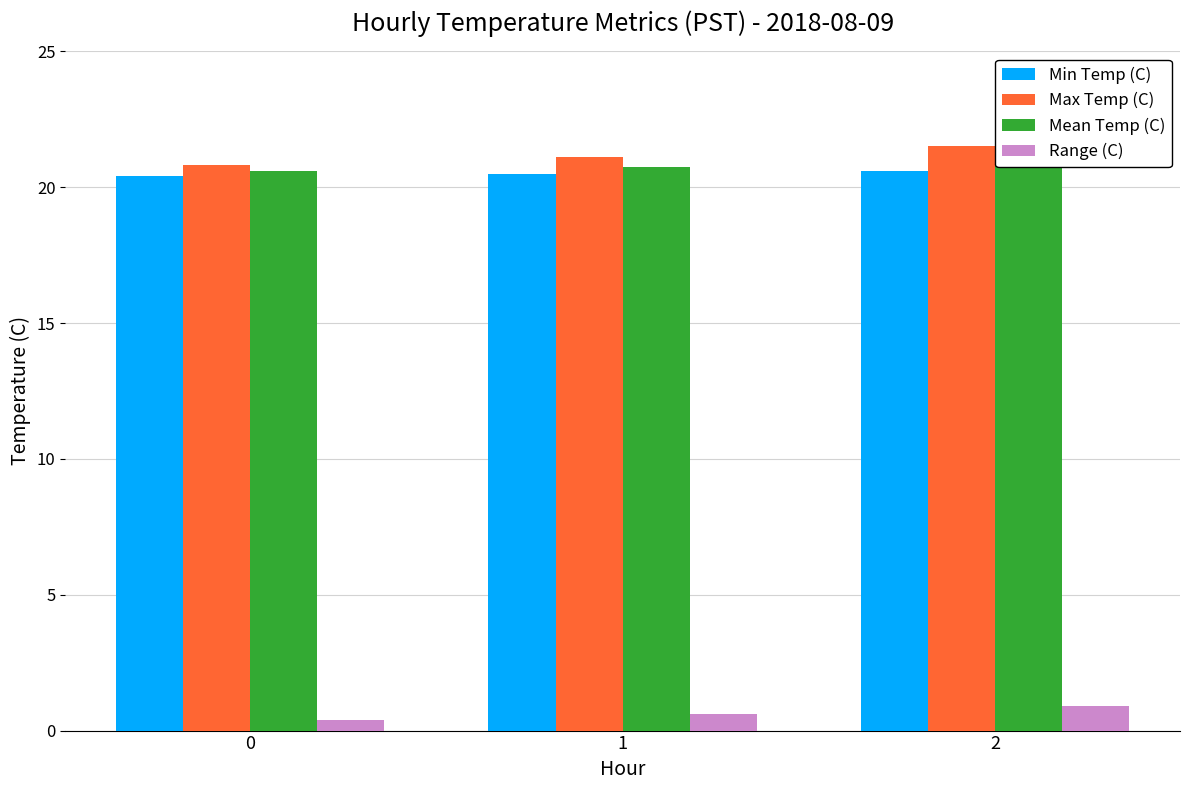

What is the sum of the Range (C) values at 1 and 0?

1.0